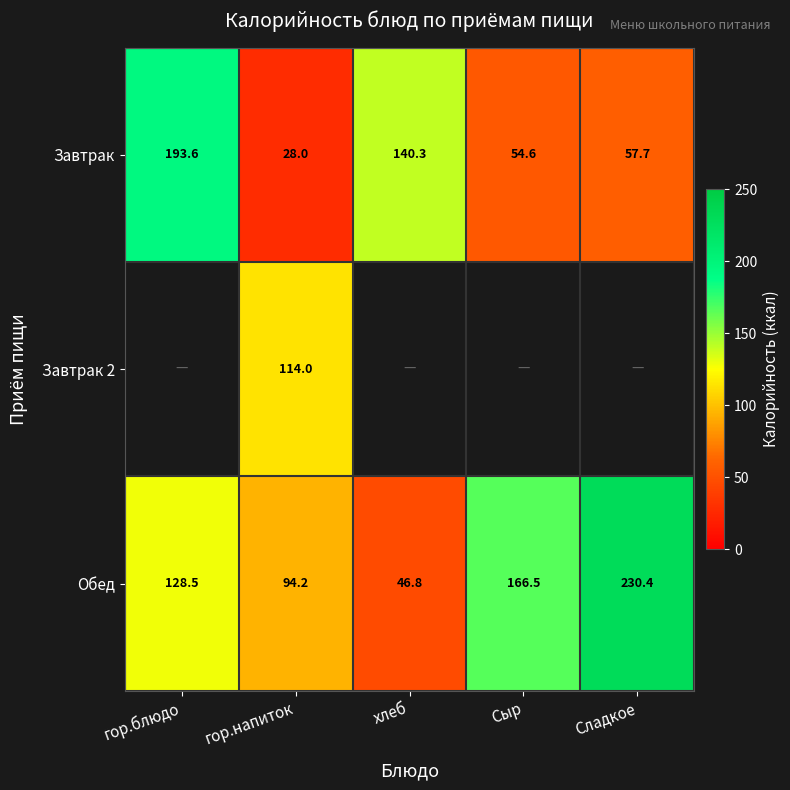

What is the maximum value for Завтрак?

193.6